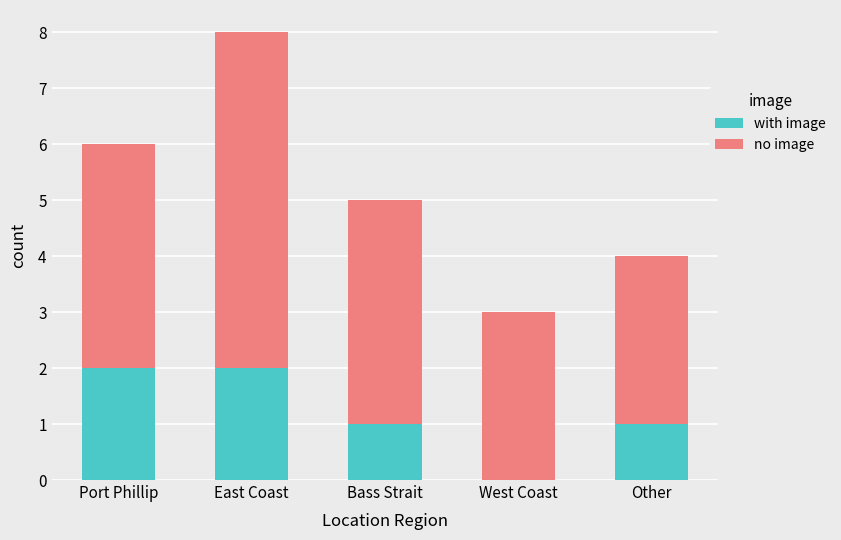

Where does the with image series first go above 1?

Port Phillip